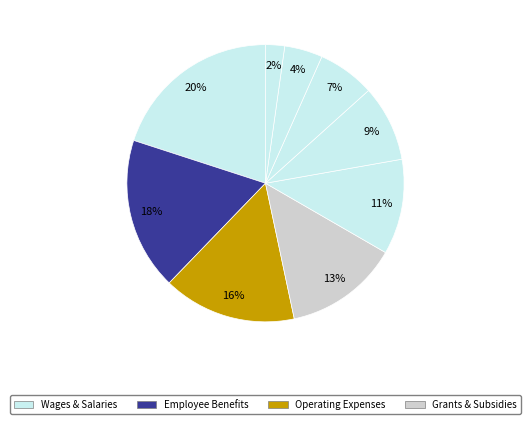

To the nearest percent, what is the average slice percentage?

11%